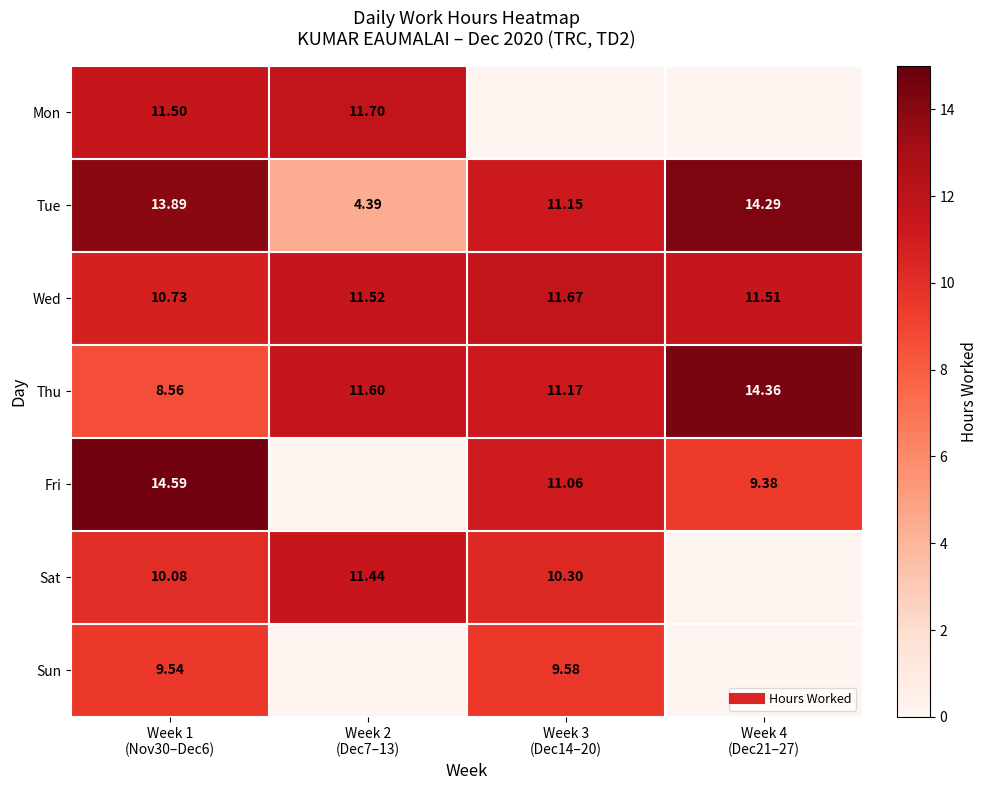

Is it true that Tue equals 4.9 at Week 4 (Dec21–27)?

False